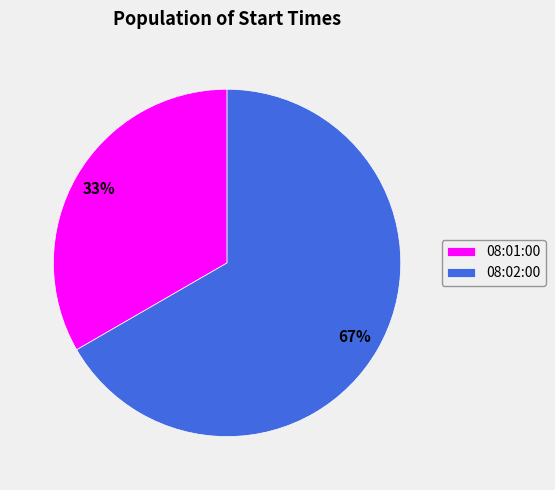

Is the sum of 08:02:00 and 08:01:00 greater than half?

Yes